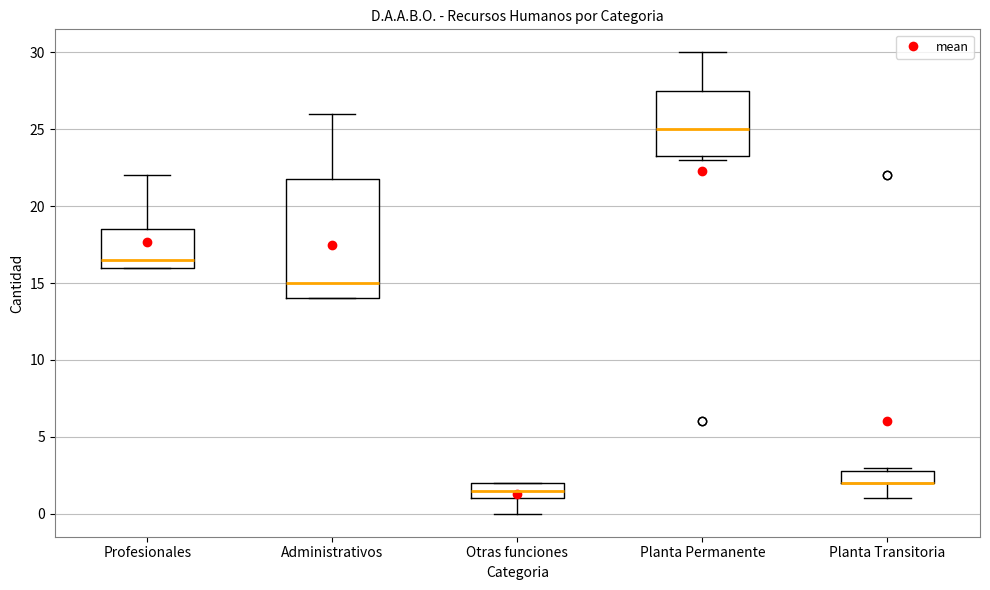

Reading left to right, transcribe this box plot: for each box, give where its median line is, the range the box spans, and where its two whiskers end, as read against the y-axis. The values are not printed on the chart, so give them approximately, as read against the axis.

Profesionales: median 16.5, box 16.0 to 18.5, whiskers 16.0 to 22.0
Administrativos: median 15.0, box 14.0 to 22.0, whiskers 14.0 to 26.0
Otras funciones: median 1.5, box 1.0 to 2.0, whiskers 0.0 to 2.0
Planta Permanente: median 25.0, box 23.5 to 27.5, whiskers 23.0 to 30.0
Planta Transitoria: median 2.0 (drawn on the box's lower edge), box 2.0 to 3.0, whiskers 1.0 to 3.0 (just above the box's upper edge)